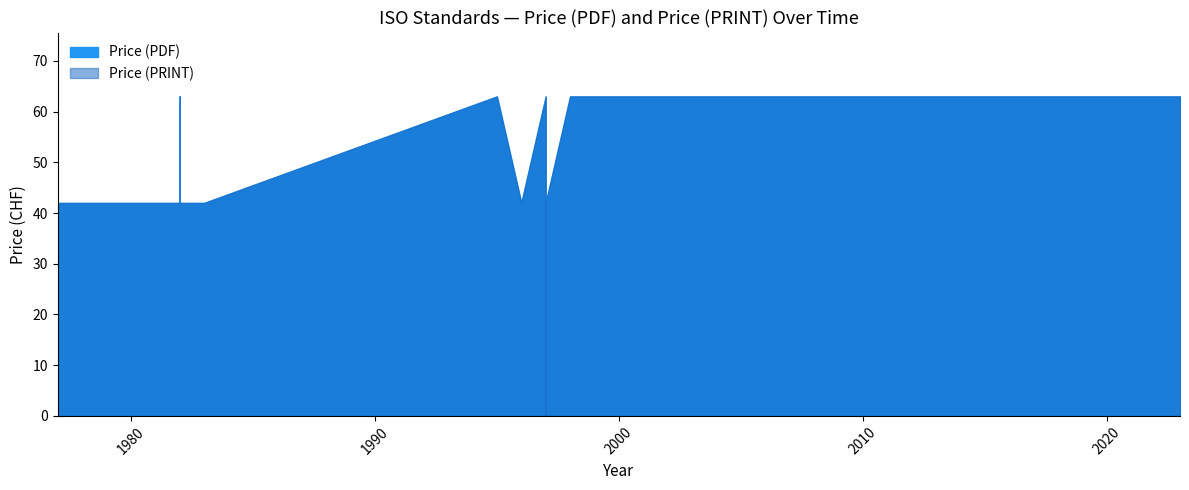

True or false: Price (PRINT) and Price (PDF) cross at least once.

False